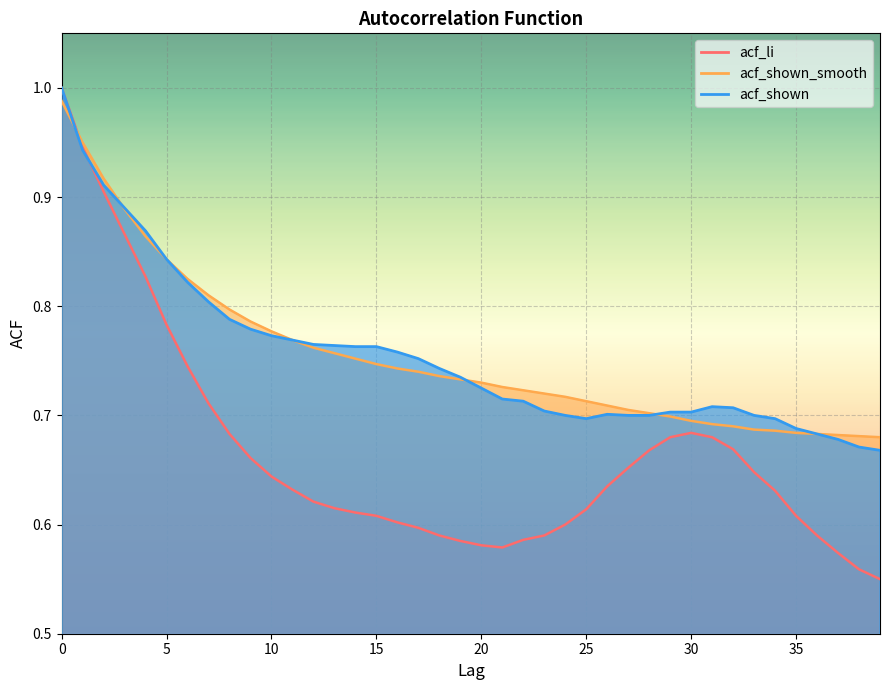

Where do acf_shown and acf_li first cross each other?

1 and 2